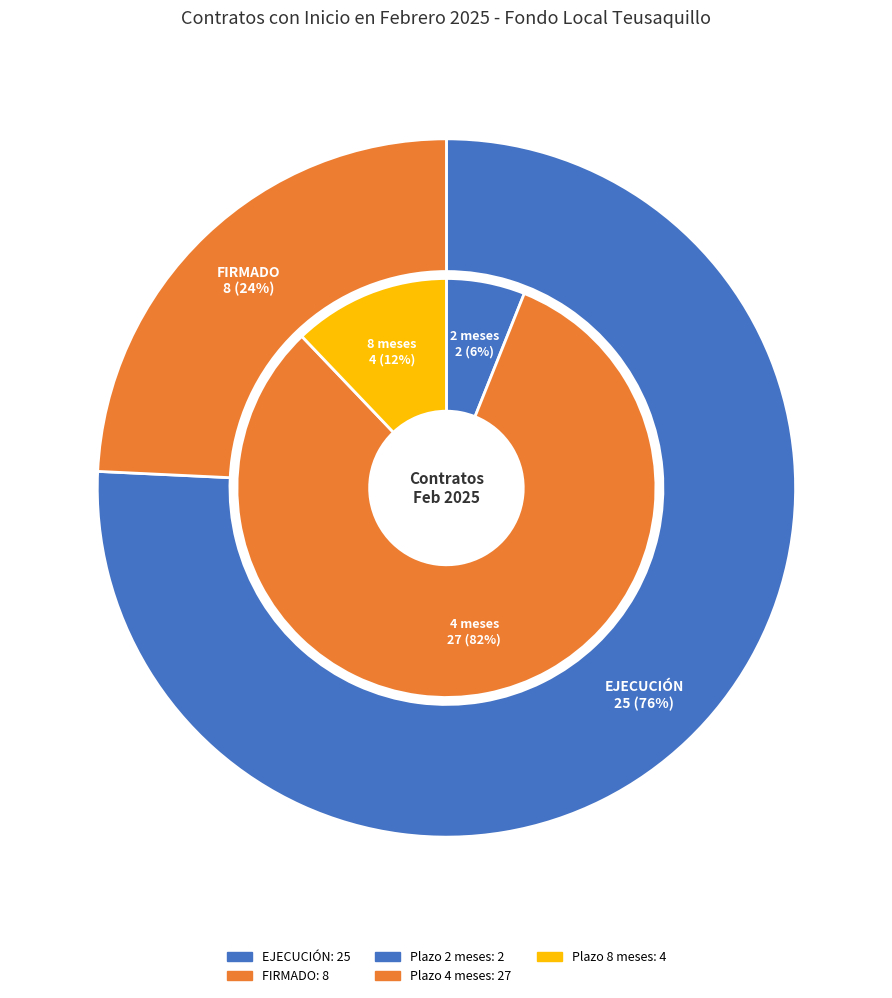

What is the smallest slice in the pie chart?

FIRMADO